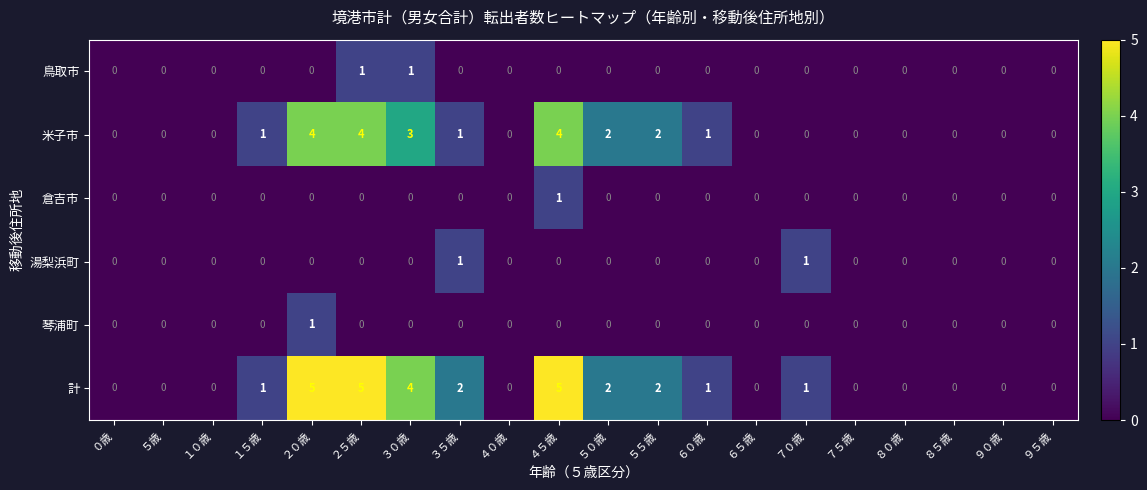

The 計 series shows 0 at ９０歳. True or false?

True